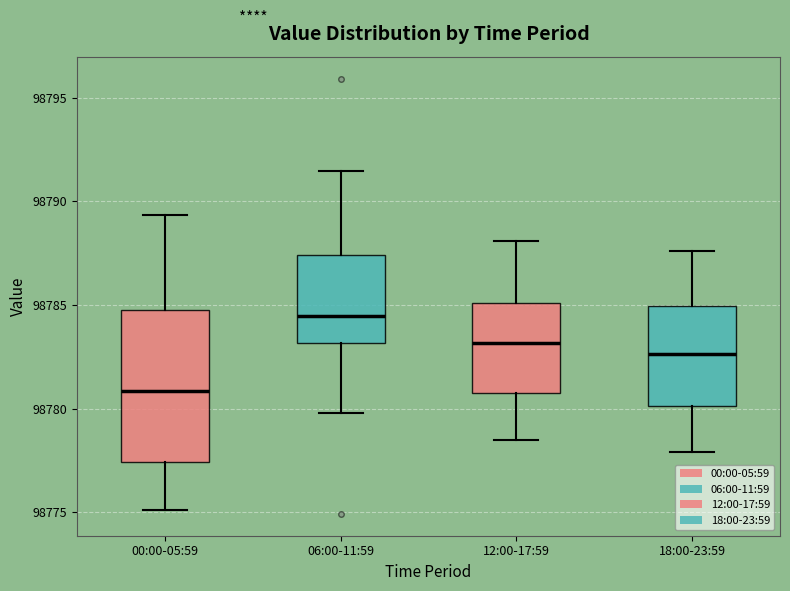

Reading left to right, transcribe this box plot: for each box, give where its median line is, the range the box spans, and where its two whiskers end, as read against the y-axis. The values are not printed on the chart, so give them approximately, as read against the axis.

00:00-05:59: median 98781.0, box 98777.5 to 98785.0, whiskers 98775.0 to 98789.5
06:00-11:59: median 98784.5, box 98783.0 to 98787.5, whiskers 98780.0 to 98791.5
12:00-17:59: median 98783.0, box 98781.0 to 98785.0, whiskers 98778.5 to 98788.0
18:00-23:59: median 98782.5, box 98780.0 to 98785.0, whiskers 98778.0 to 98787.5